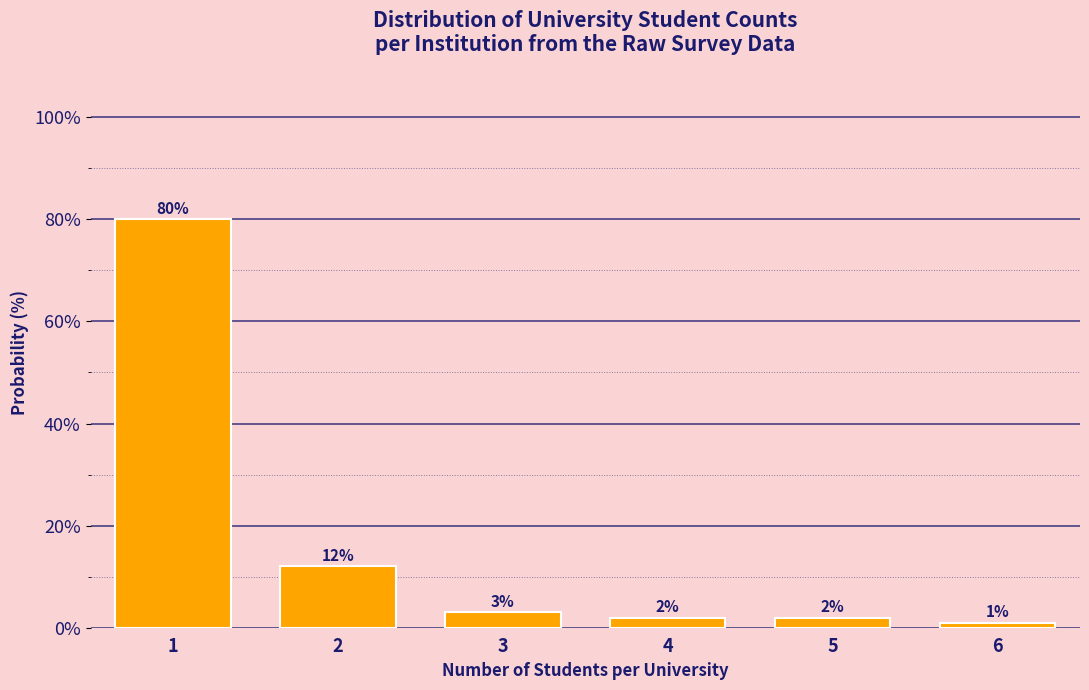

Reading left to right, list all the values displayed in this chart.

1=80	2=12	3=3	4=2	5=2	6=1